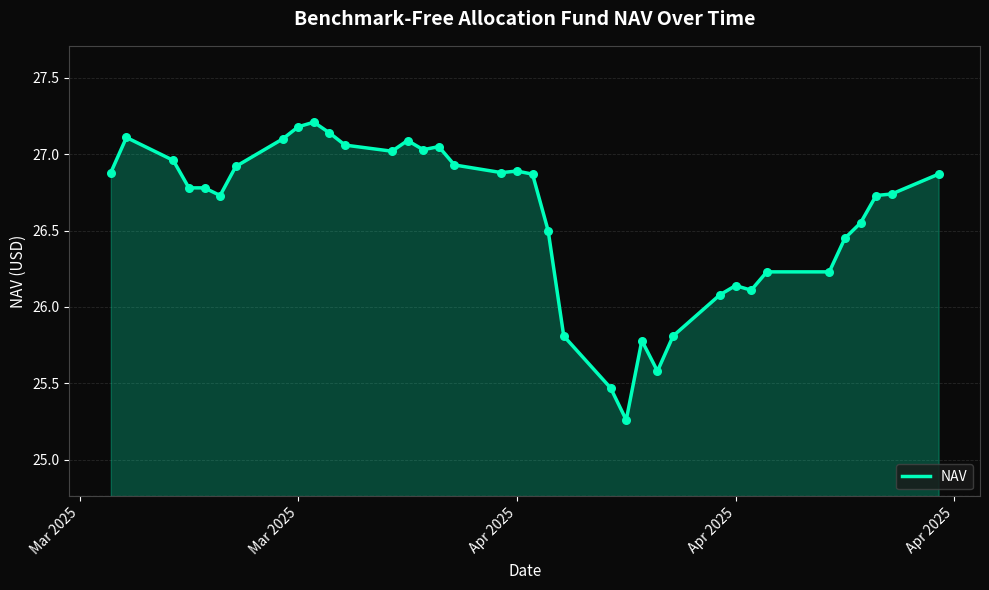

What is the greatest value displayed?

27.2